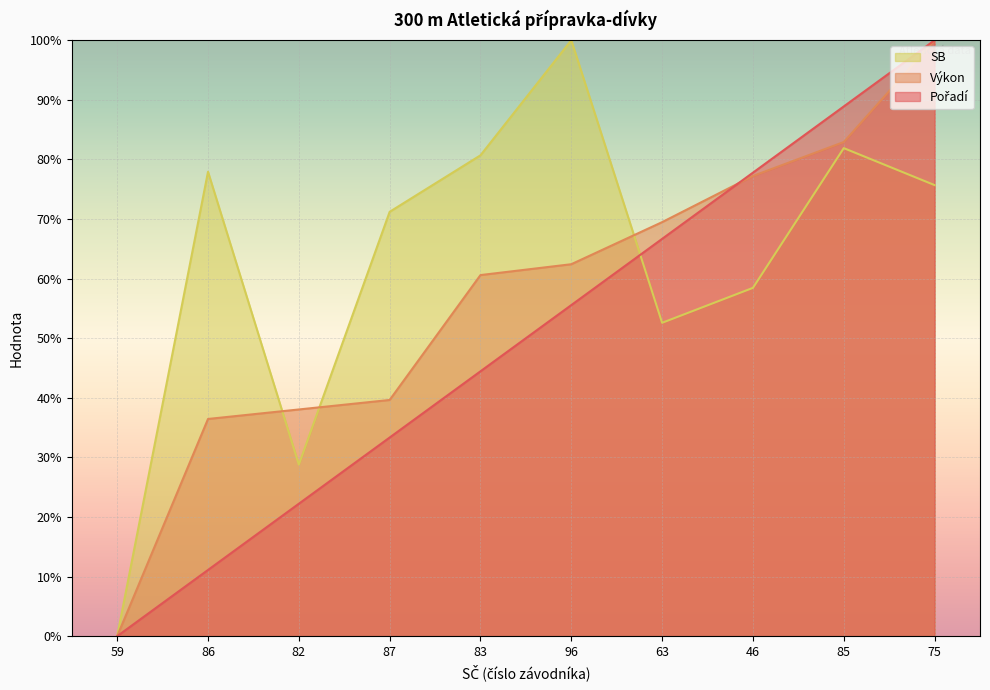

What is the maximum value for Výkon?

100.0